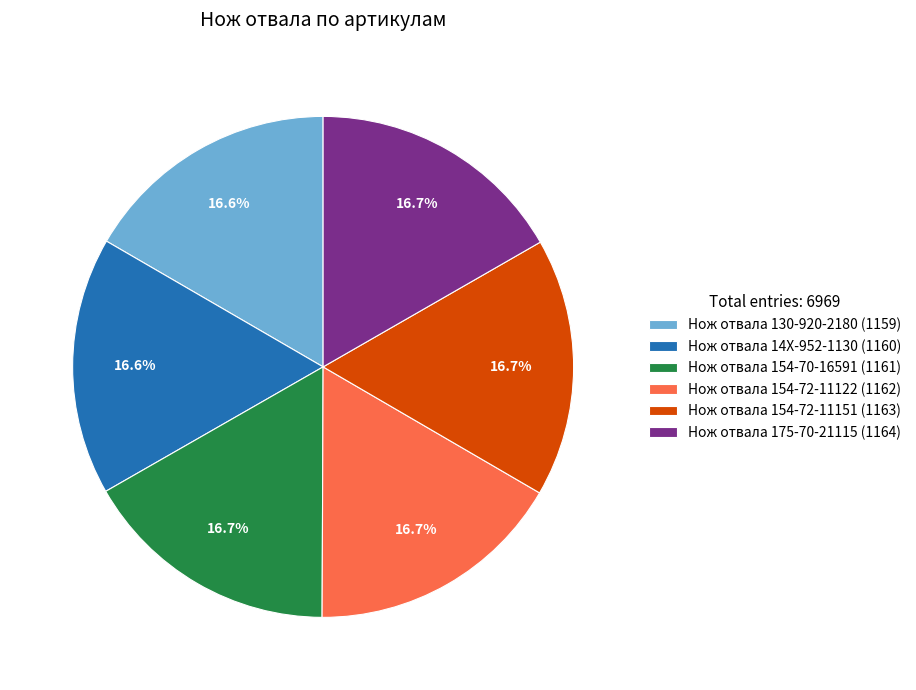

Is Нож отвала 175-70-21115 (1164) the majority of the pie?

No